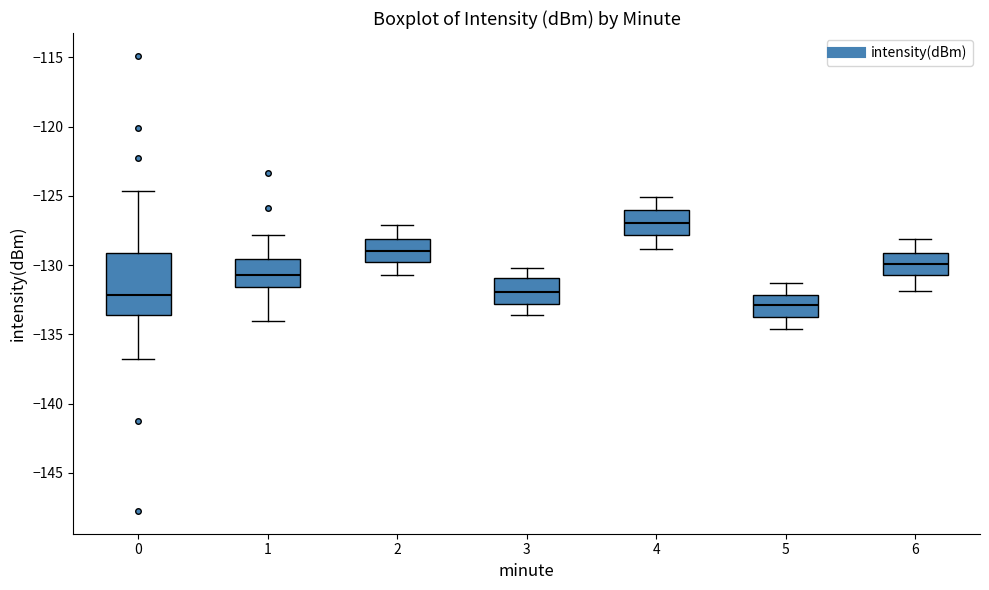

Reading left to right, transcribe this box plot: for each box, give where its median line is, the range the box spans, and where its two whiskers end, as read against the y-axis. The values are not printed on the chart, so give them approximately, as read against the axis.

0: median -132.0, box -133.5 to -129.0, whiskers -137.0 to -124.5
1: median -130.5, box -131.5 to -129.5, whiskers -134.0 to -128.0
2: median -129.0, box -129.5 to -128.0, whiskers -130.5 to -127.0
3: median -132.0, box -133.0 to -131.0, whiskers -133.5 to -130.0
4: median -127.0, box -128.0 to -126.0, whiskers -129.0 to -125.0
5: median -133.0, box -133.5 to -132.0, whiskers -134.5 to -131.5
6: median -130.0, box -130.5 to -129.0, whiskers -132.0 to -128.0